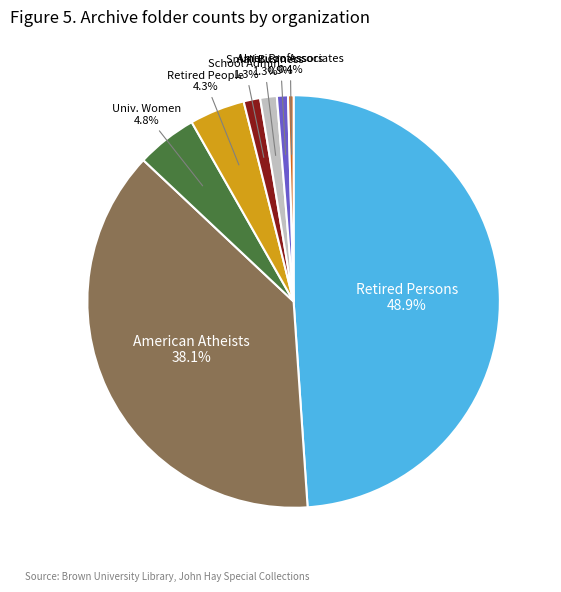

How many segments does this pie chart have?

8